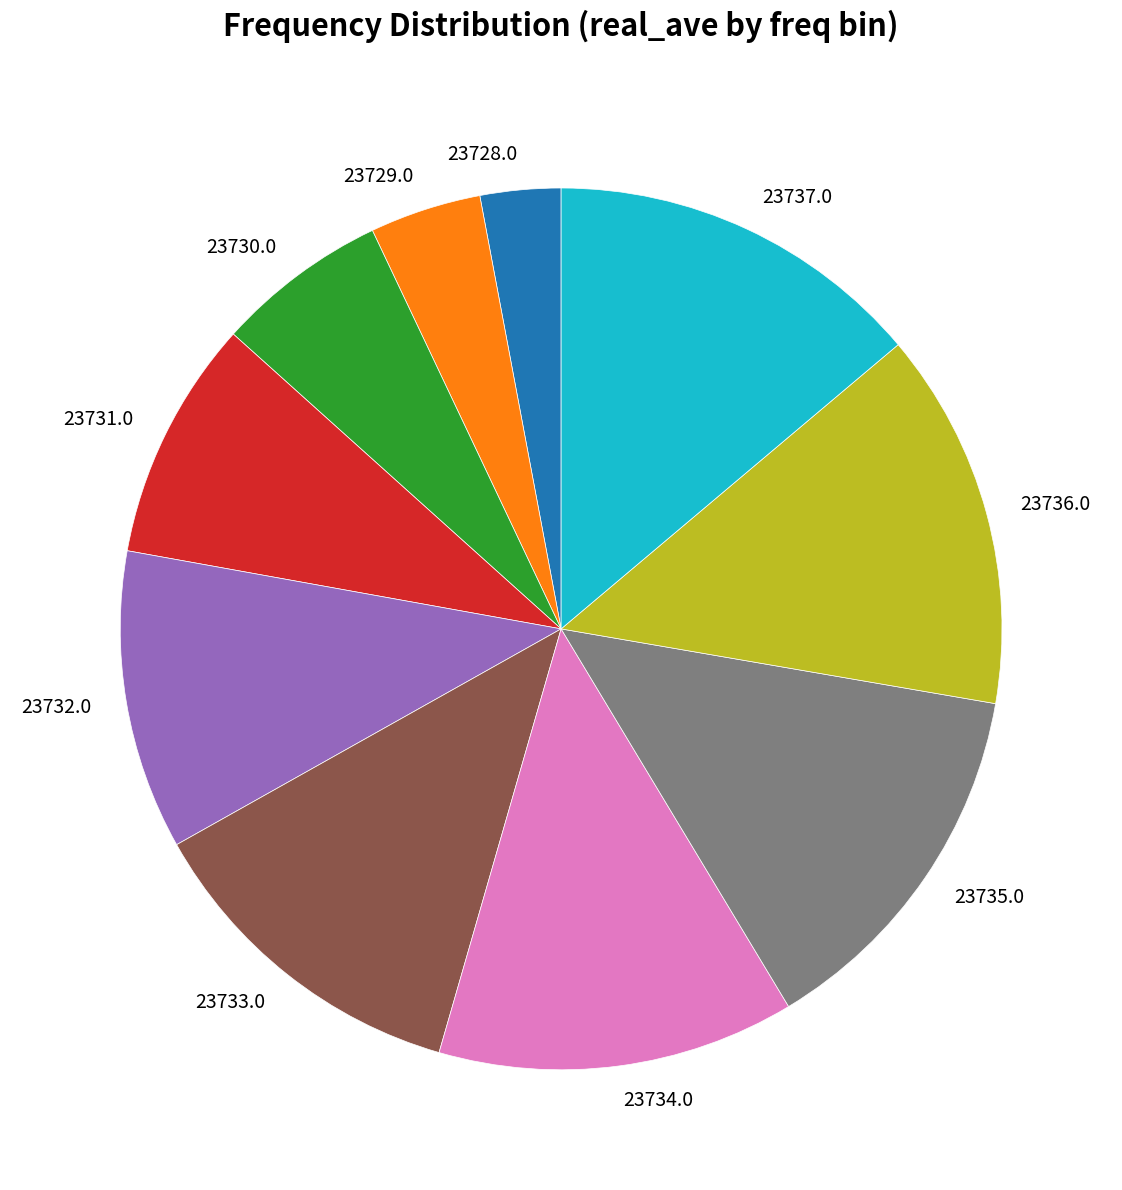

Approximately how many times larger is the value at 23734.0 compared to 23730.0?

2.1